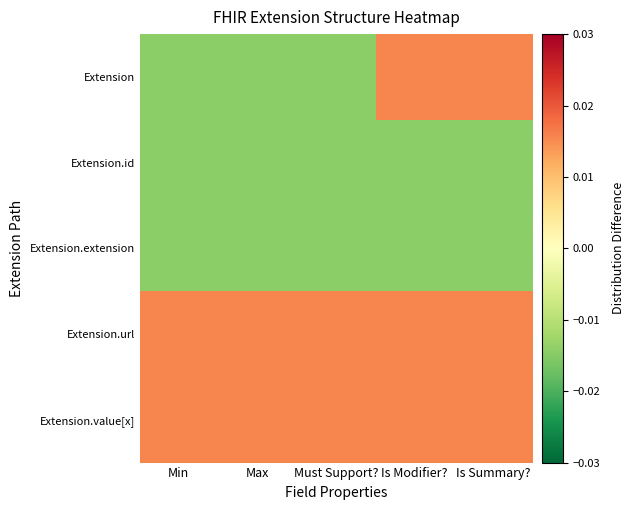

Reading right to left, transcribe all the data shown in this chart.

Extension: Is Summary?=0.0	Is Modifier?=0.0	Must Support?=-0.0	Max=-0.0	Min=-0.0
Extension.id: Is Summary?=-0.0	Is Modifier?=-0.0	Must Support?=-0.0	Max=-0.0	Min=-0.0
Extension.extension: Is Summary?=-0.0	Is Modifier?=-0.0	Must Support?=-0.0	Max=-0.0	Min=-0.0
Extension.url: Is Summary?=0.0	Is Modifier?=0.0	Must Support?=0.0	Max=0.0	Min=0.0
Extension.value[x]: Is Summary?=0.0	Is Modifier?=0.0	Must Support?=0.0	Max=0.0	Min=0.0